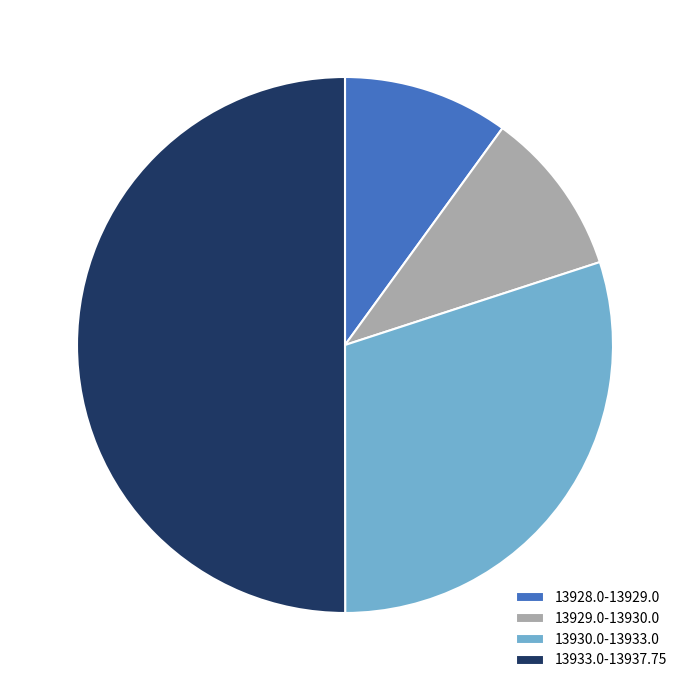

Do 13928.0-13929.0 and 13933.0-13937.75 together represent more than half of the pie?

Yes